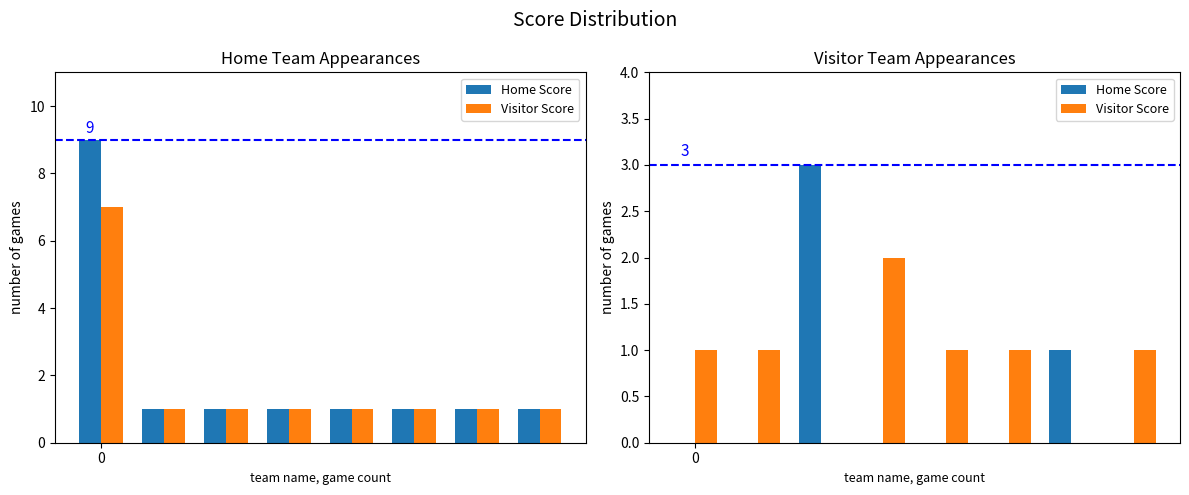

How many groups of bars are there?

8